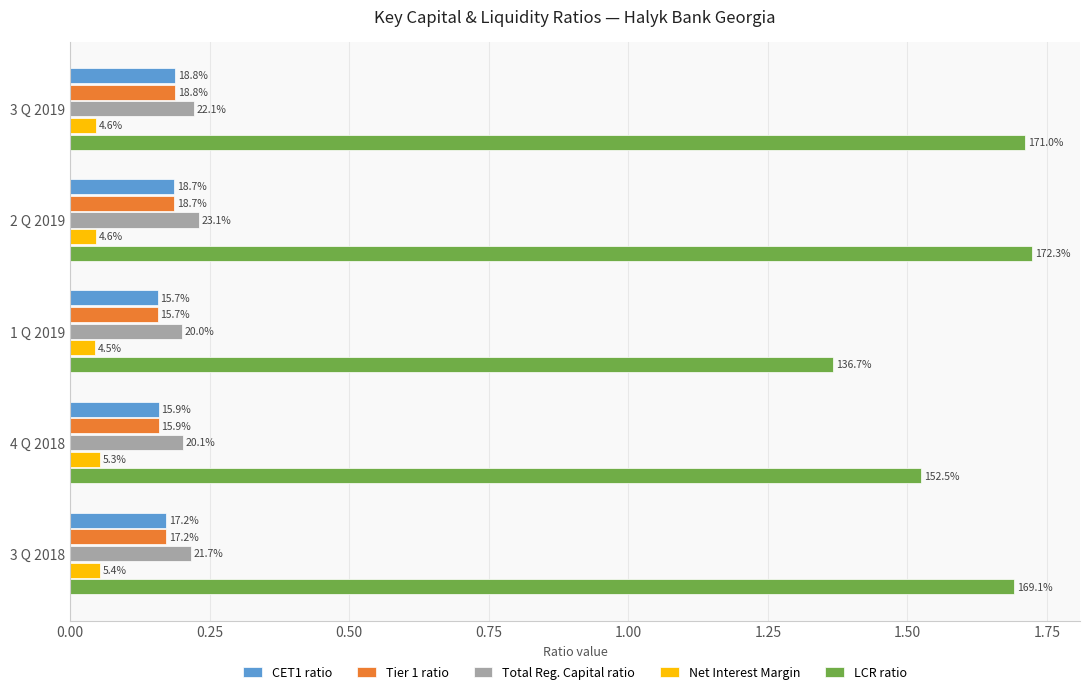

What is the difference between the maximum and minimum values in the LCR ratio series?

0.4